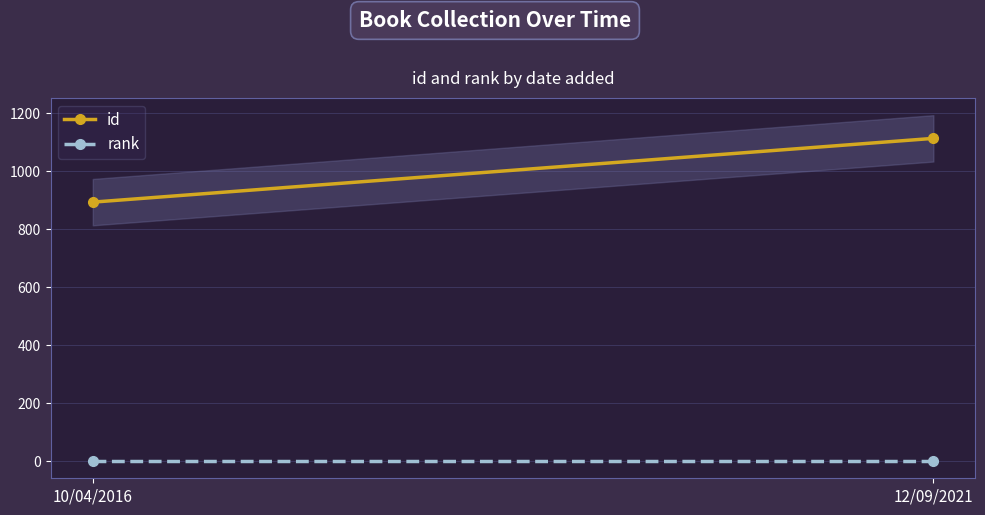

What is the label of the 1st point from the right?

12/09/2021